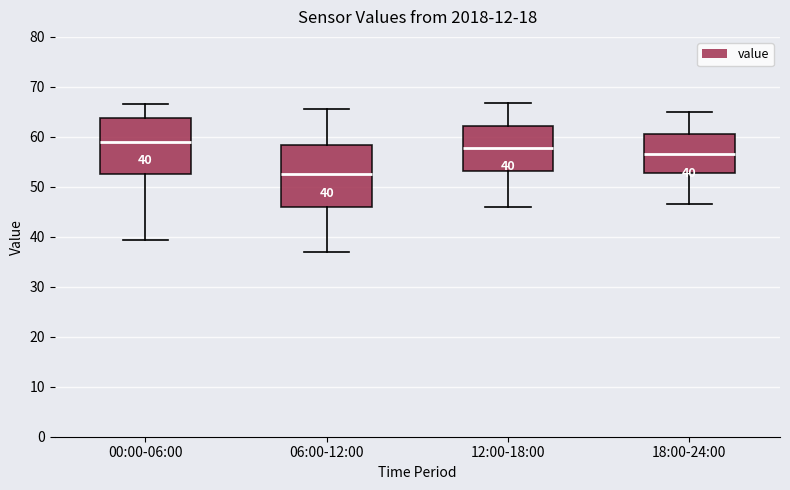

Which box's median line is the highest?

00:00-06:00